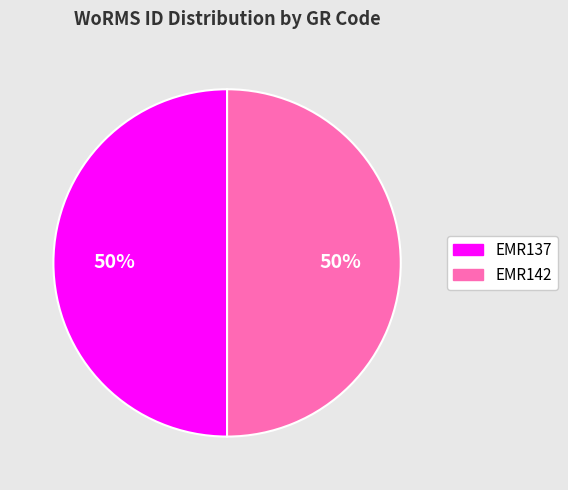

To the nearest percent, what percentage of the pie is EMR137?

50%